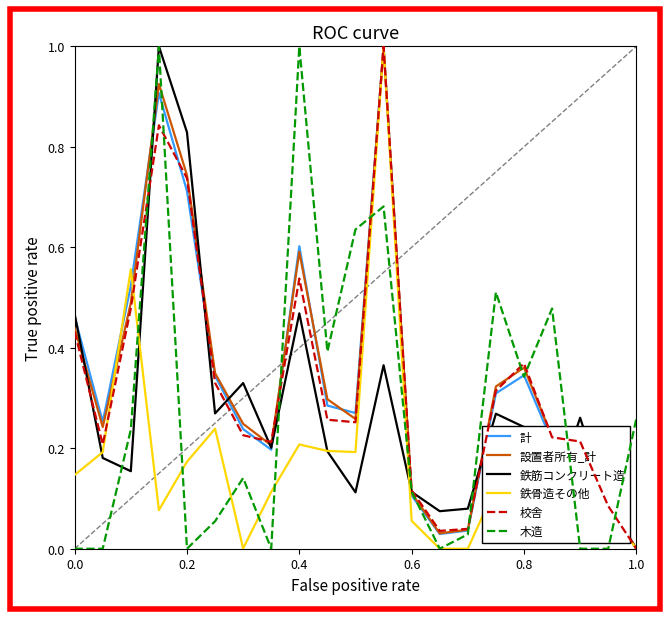

What is the maximum value for 校舎?

1.0